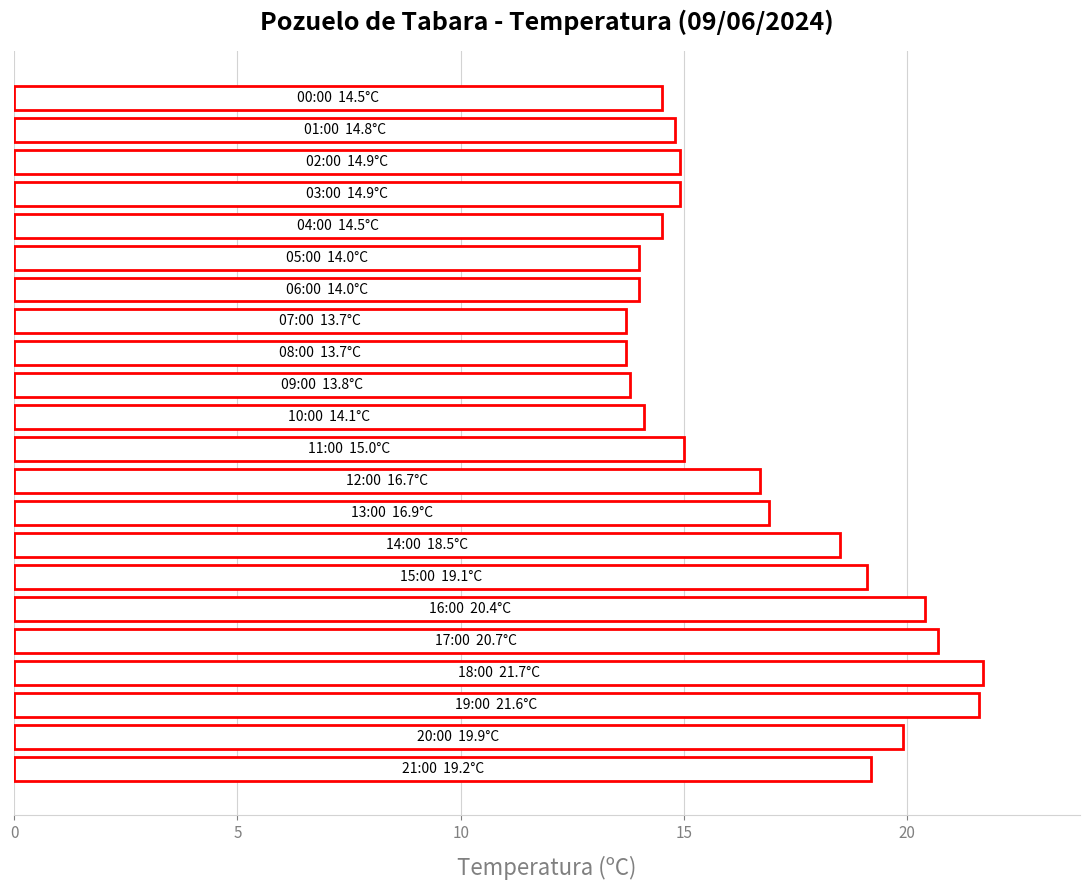

What is the greatest value displayed?

21.7